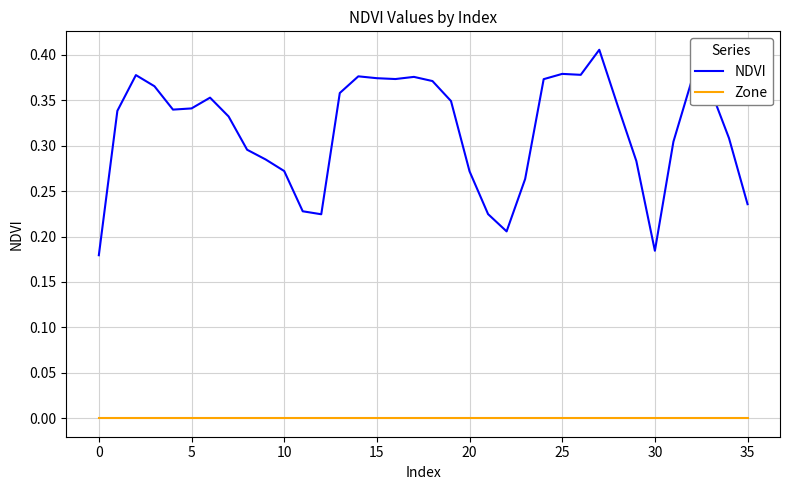

Which series has the largest total across all categories?

NDVI